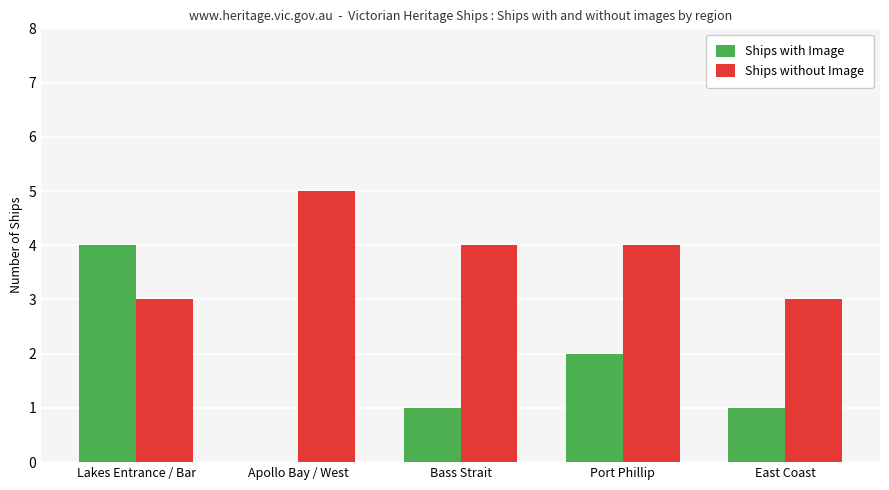

What value does the Ships with Image series have at Lakes Entrance / Bar?

4